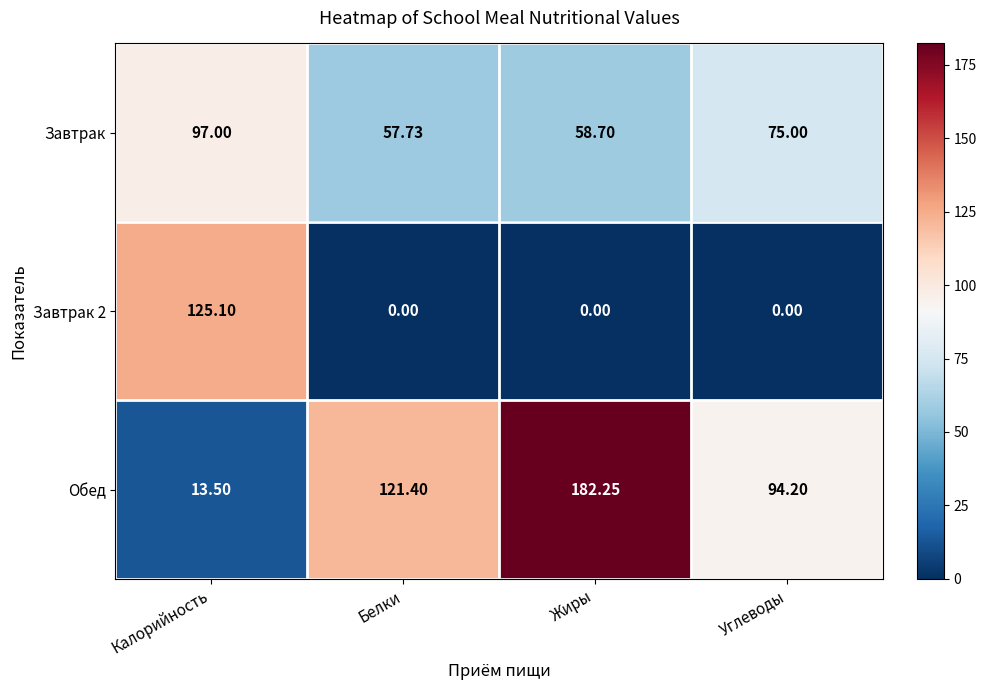

Which category has the lowest value in the Обед series?

Калорийность